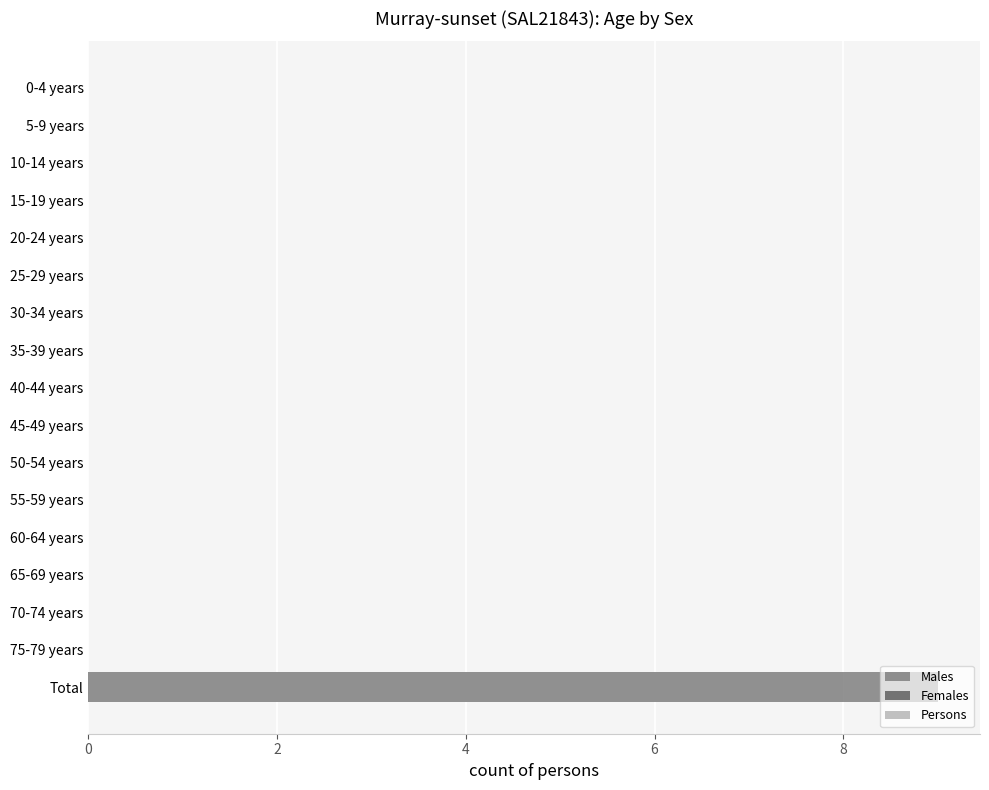

At how many categories does at least one series exceed 2?

1